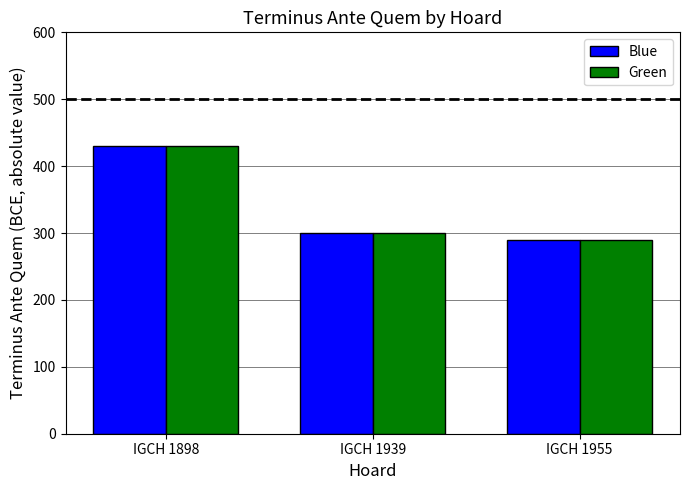

What is the lowest value of the Green series?

290